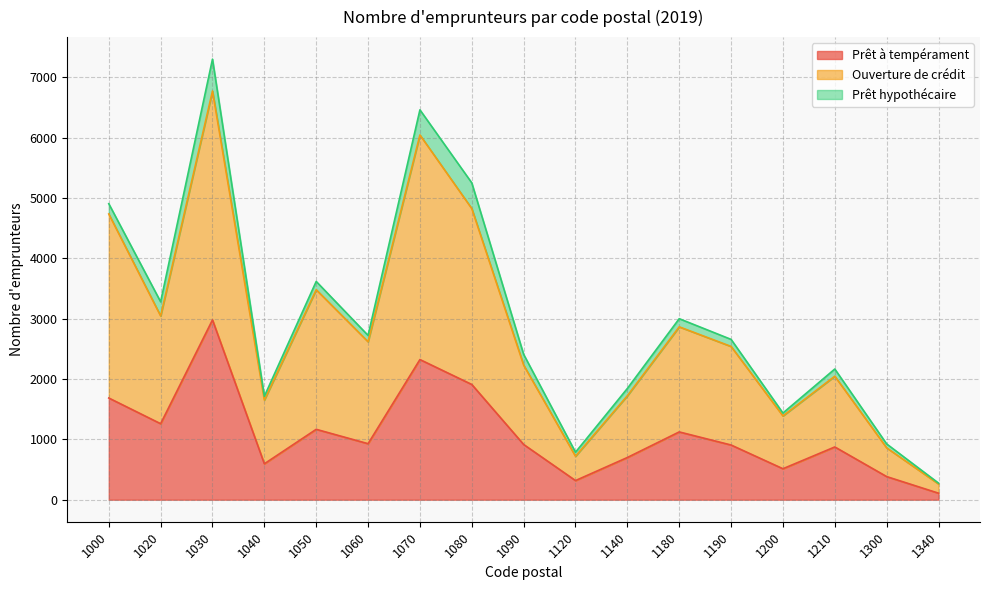

Where is the first local maximum for Ouverture de crédit?

1030